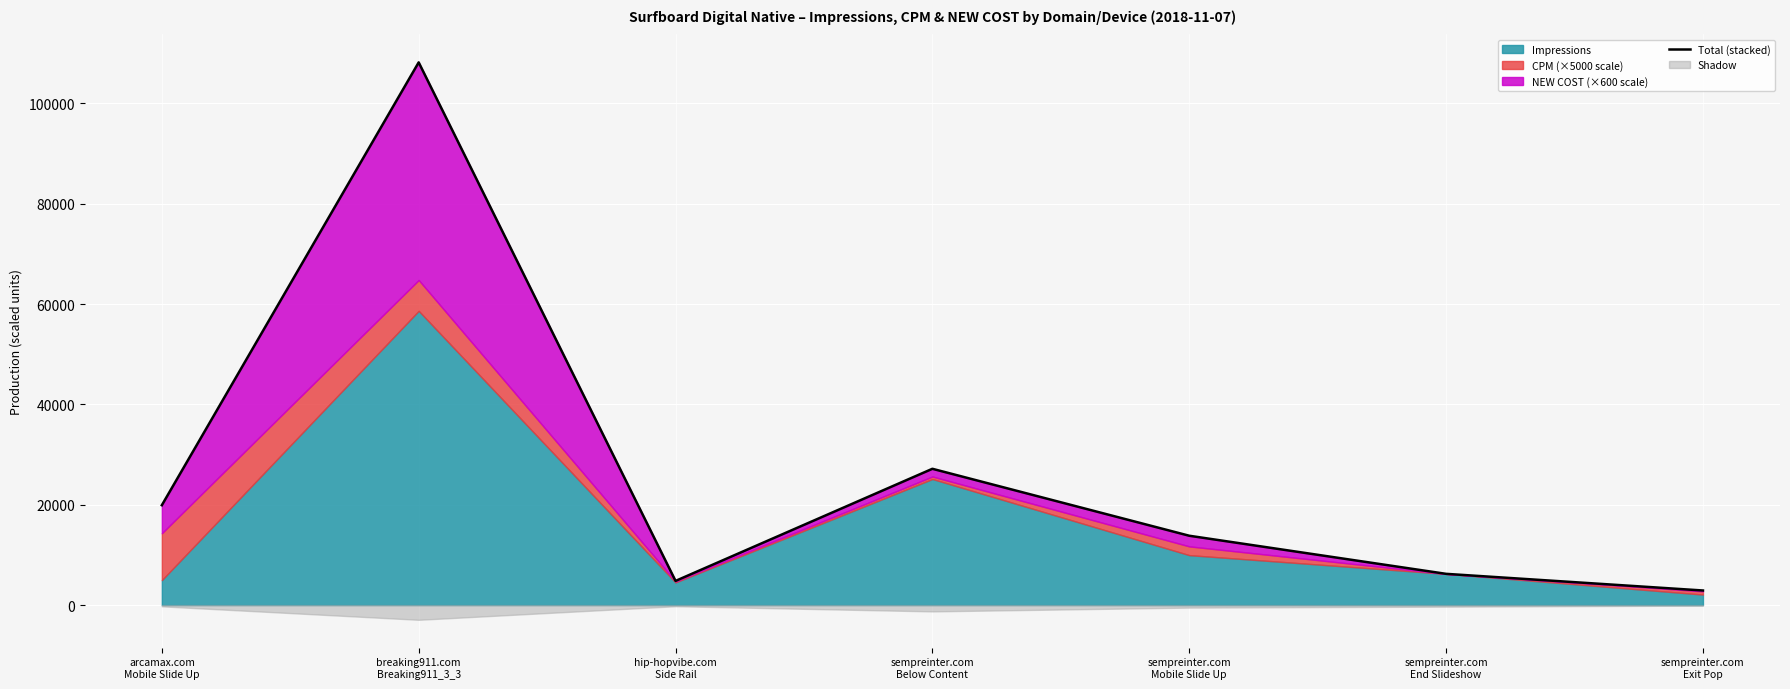

Reading left to right, what are all the values shown in this chart?

arcamax.com
Mobile Slide Up=19912	breaking911.com
Breaking911_3_3=108187	hip-hopvibe.com
Side Rail=4821	sempreinter.com
Below Content=27171	sempreinter.com
Mobile Slide Up=13826	sempreinter.com
End Slideshow=6230	sempreinter.com
Exit Pop=2911